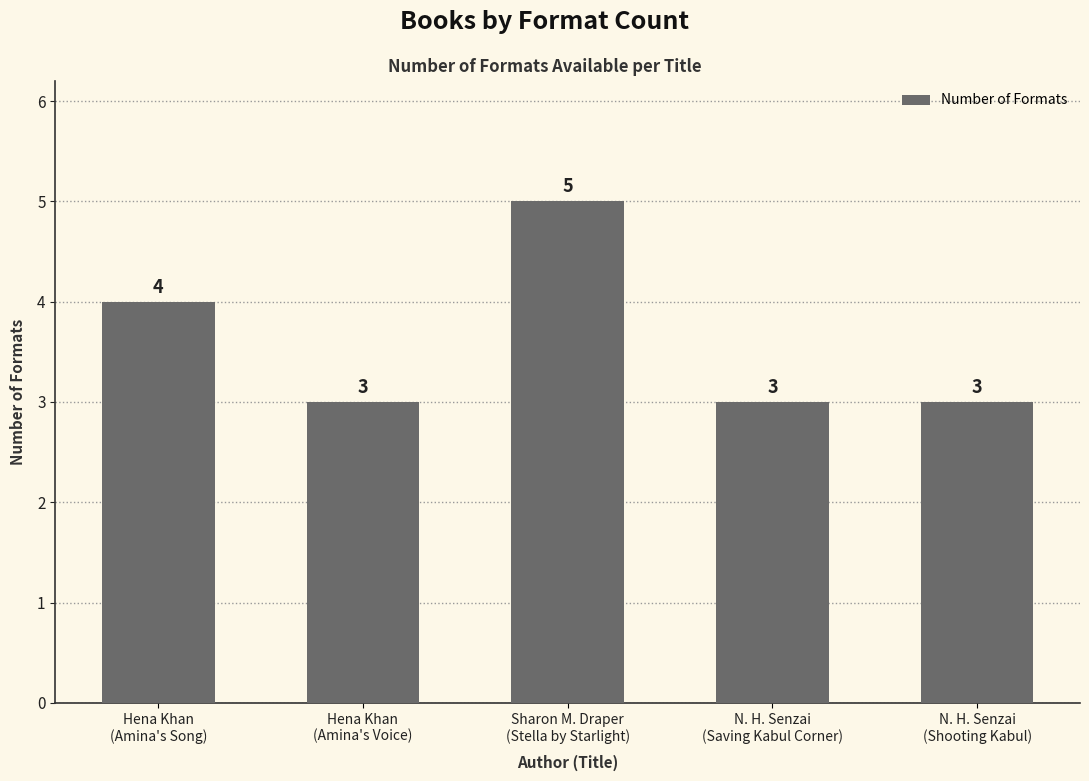

What is the maximum value shown in the chart?

5